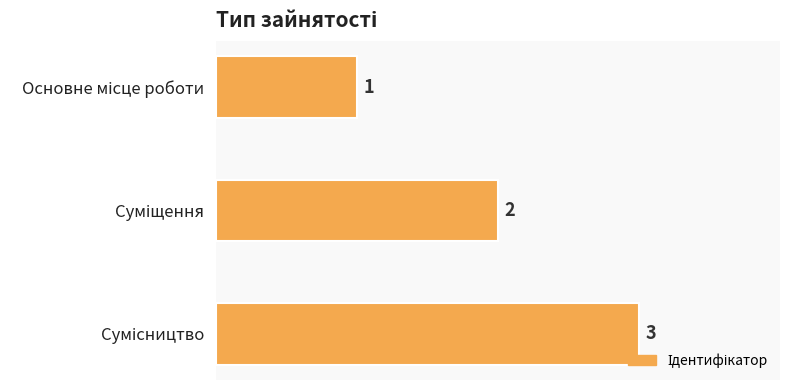

What is the value of the 1st bar from the top?

1